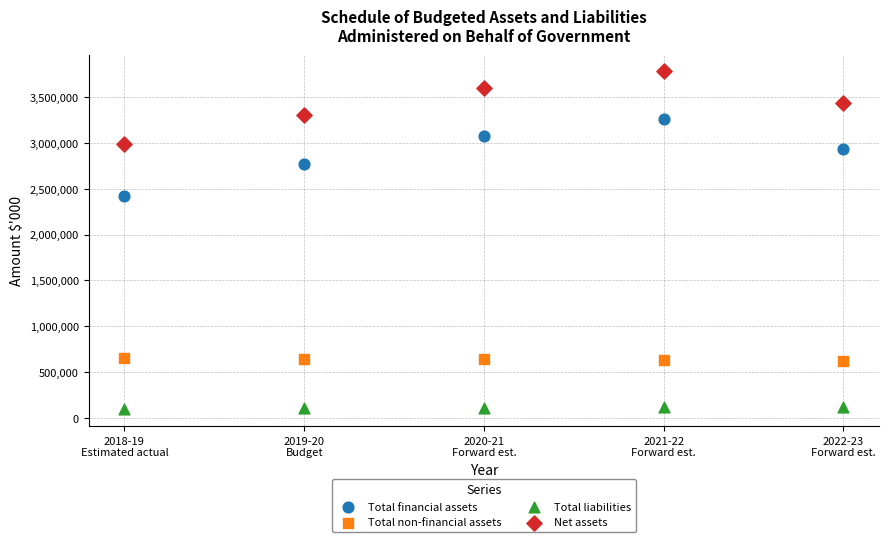

What are all the series names shown in the legend?

Total financial assets, Total non-financial assets, Total liabilities, Net assets